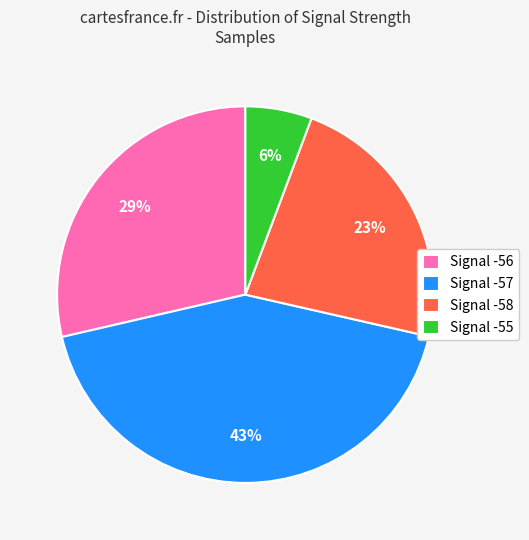

Is there a majority slice in this chart?

No